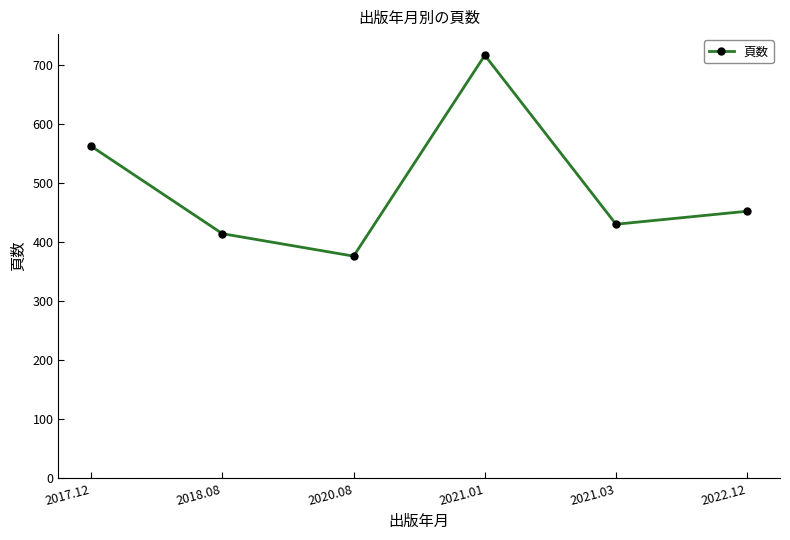

How many series are shown in this chart?

1